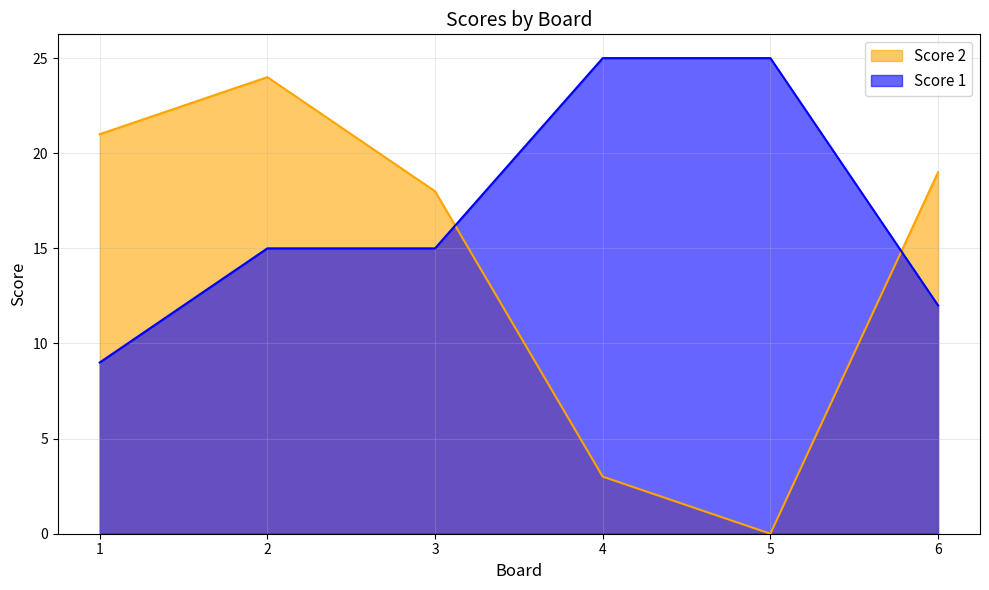

What are all the series names shown in the legend?

Score 2, Score 1